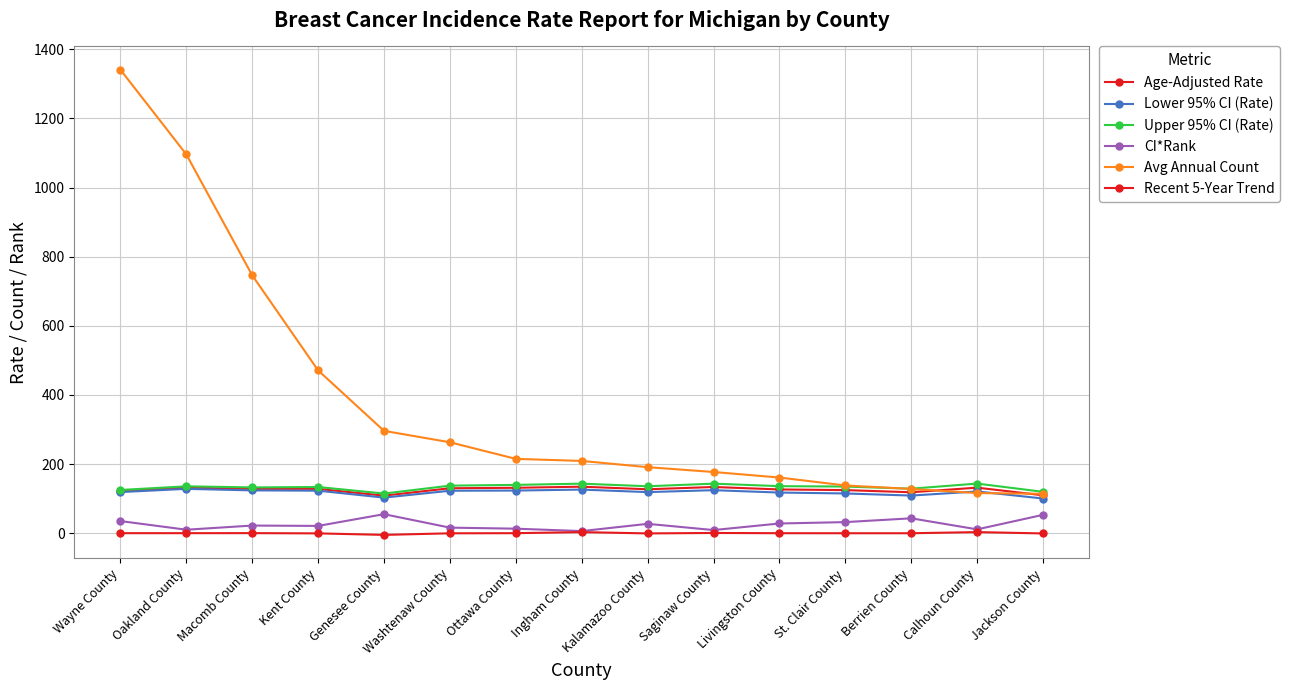

How many series are shown in this chart?

6